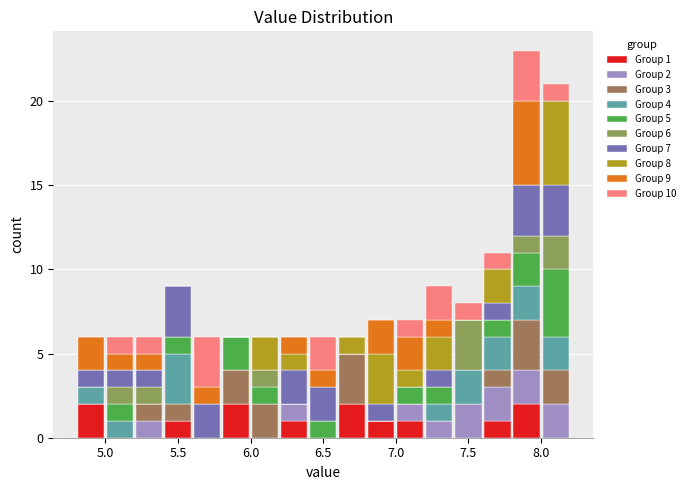

Which range on the x-axis has the tallest stacked bar (by total height)?

7.8 to 8.0